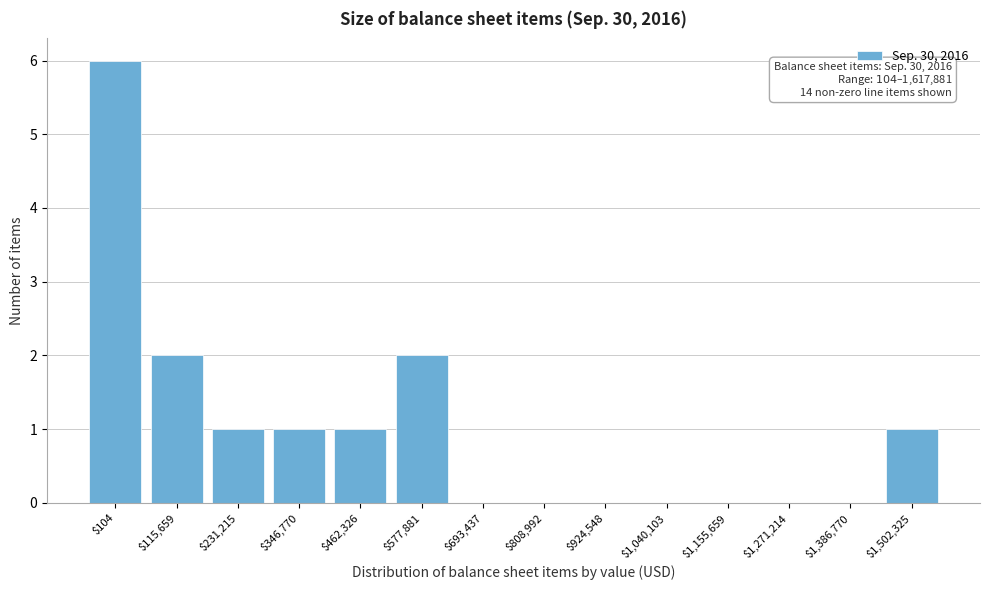

Is it true that the value at $924,548 is -3?

False